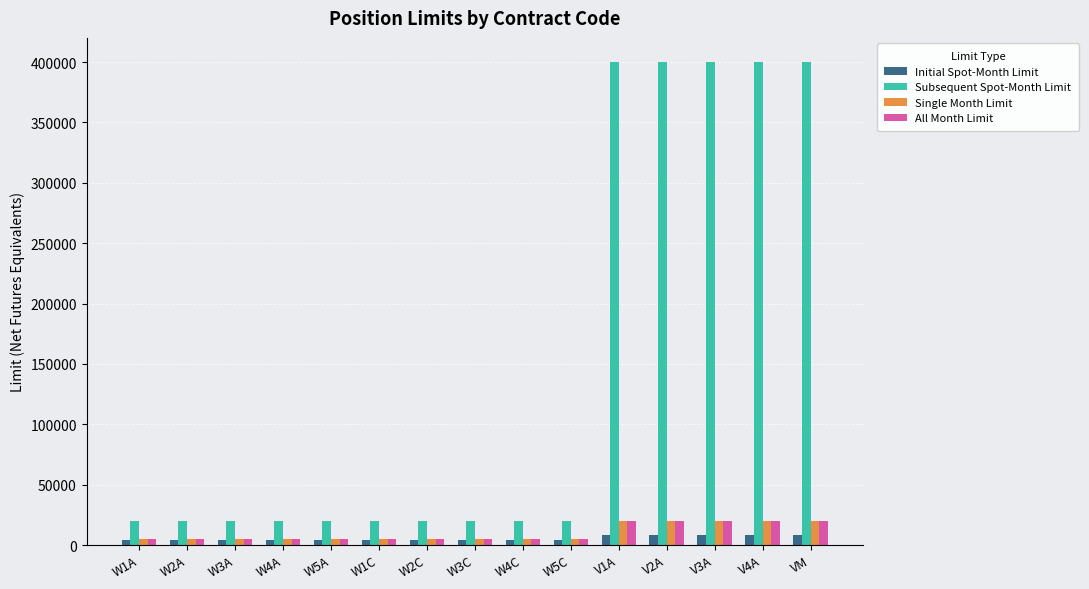

What position from the right is W4A?

12